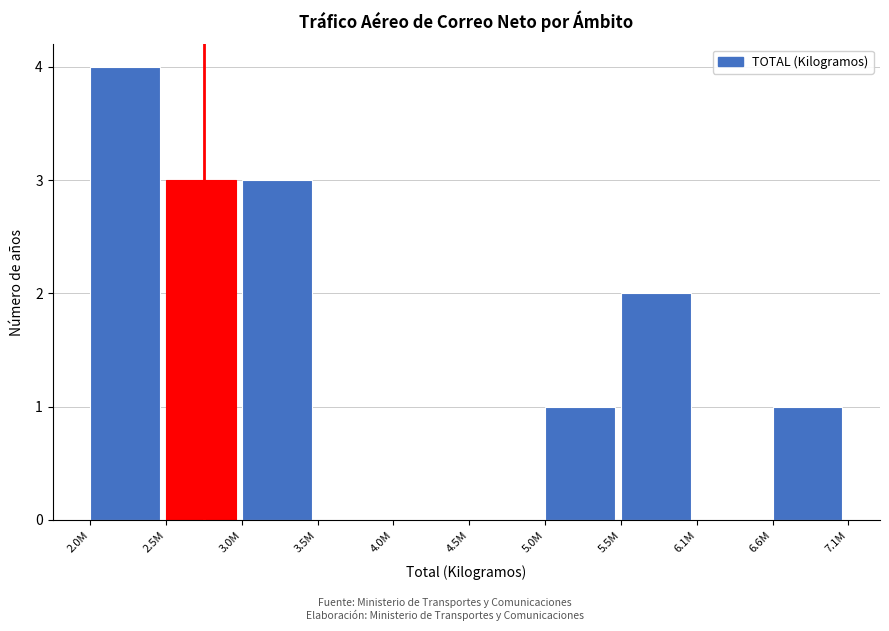

Reading right to left, list all the values displayed in this chart.

6.6M=1	6.1M=0	5.5M=2	5.0M=1	4.5M=0	4.0M=0	3.5M=0	3.0M=3	2.5M=3	2.0M=4